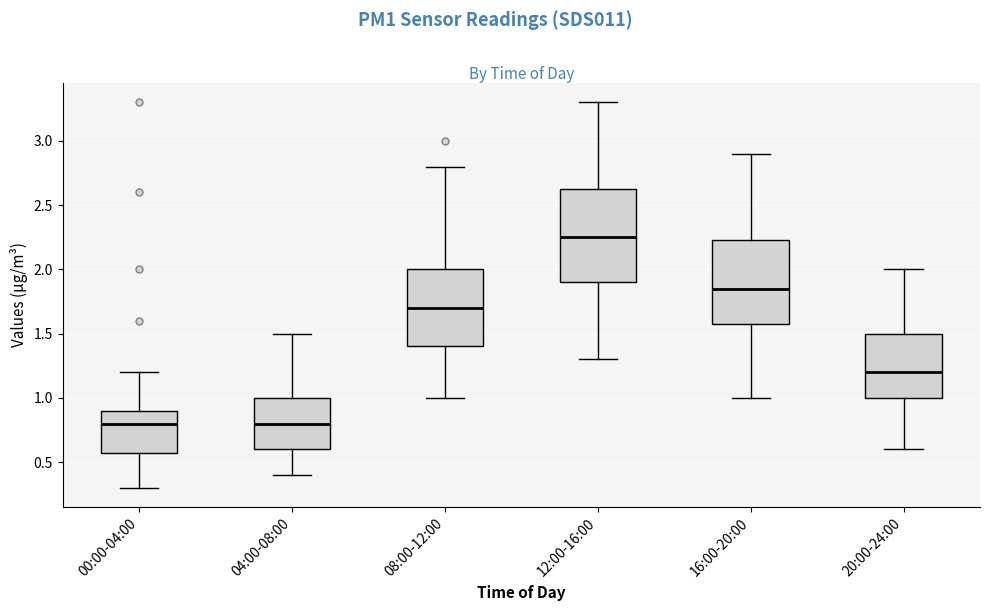

Reading left to right, read every box against the y-axis: the position of its median line, the range the box covers, and the ends of its whiskers. The values are not printed on the chart, so give them approximately, as read against the axis.

00:00-04:00: median 0.80, box 0.60 to 0.90, whiskers 0.30 to 1.20
04:00-08:00: median 0.80, box 0.60 to 1.00, whiskers 0.40 to 1.50
08:00-12:00: median 1.70, box 1.40 to 2.00, whiskers 1.00 to 2.80
12:00-16:00: median 2.25, box 1.90 to 2.65, whiskers 1.30 to 3.30
16:00-20:00: median 1.85, box 1.60 to 2.25, whiskers 1.00 to 2.90
20:00-24:00: median 1.20, box 1.00 to 1.50, whiskers 0.60 to 2.00